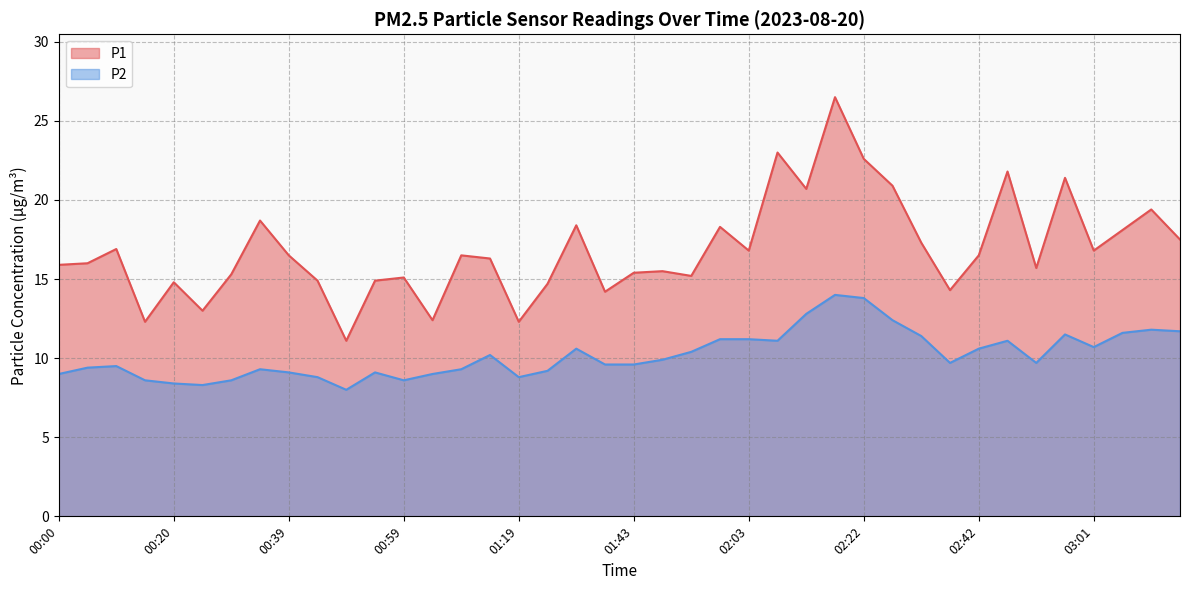

Is it true that P1 equals 37.0 at 02:22?

False